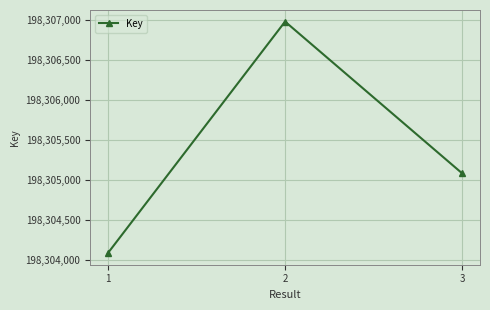

True or false: the data shows 198305081 at 3.

True